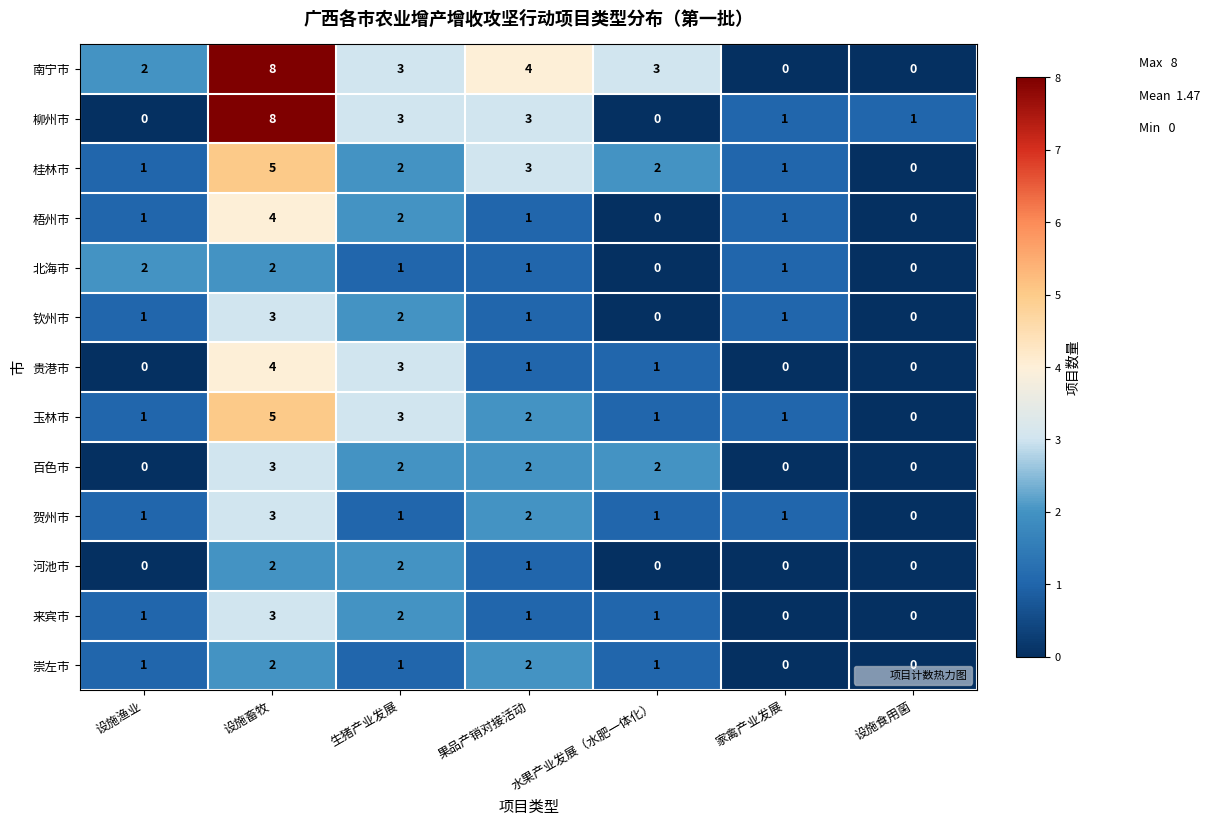

What is the difference between the highest and lowest values at 设施畜牧?

6